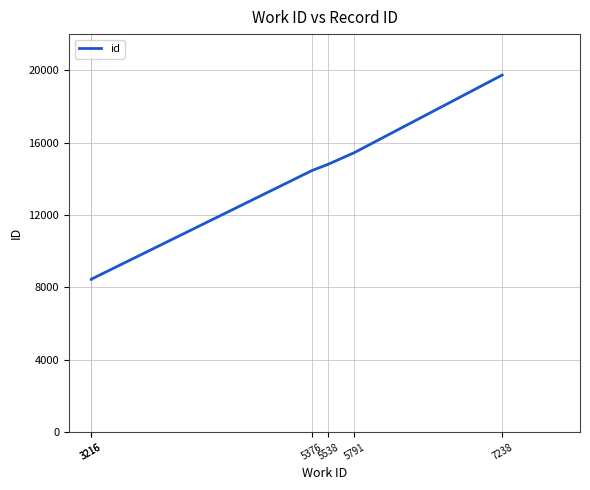

True or false: there are more than 1 points higher than both neighbors.

False